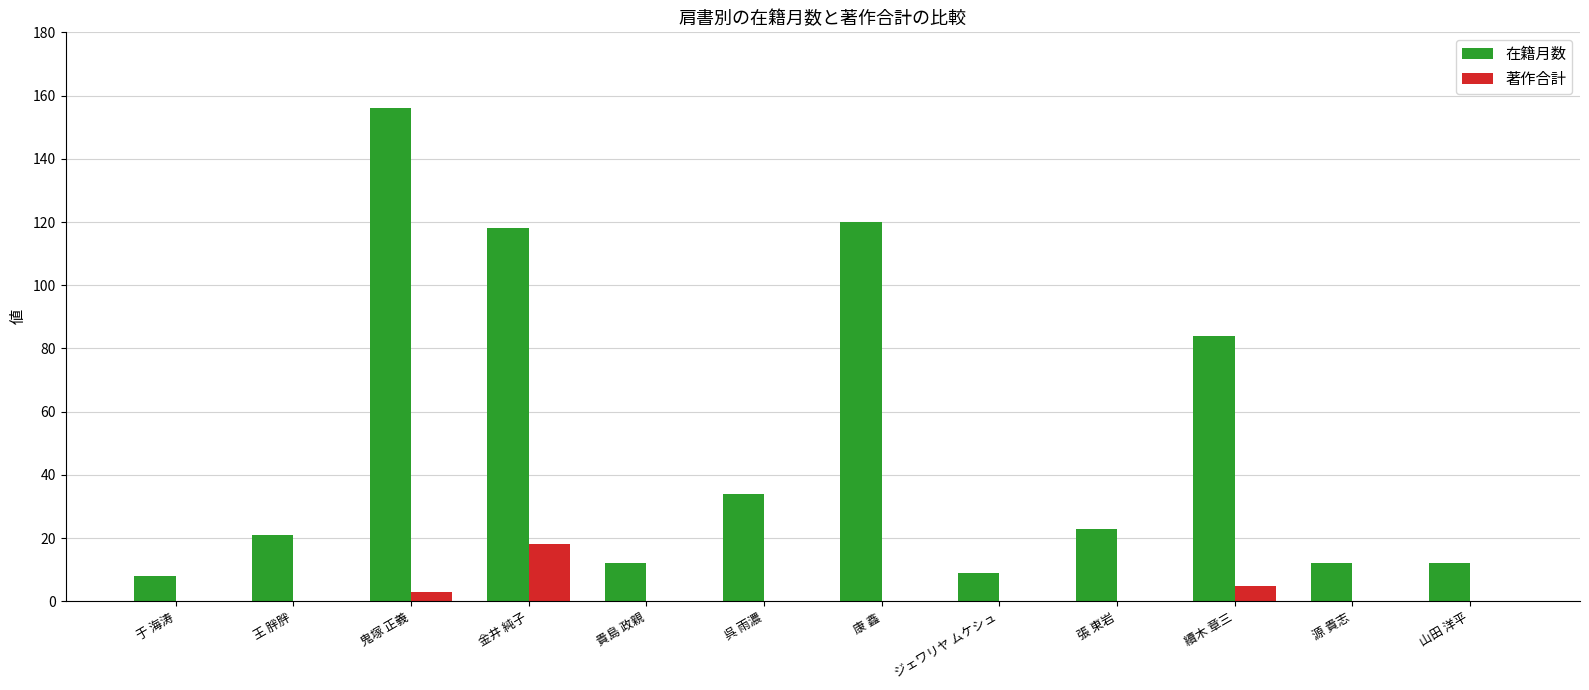

Is the value of 著作合計 at 續木 章三 greater than the value of 在籍月数 at 呉 雨濃?

No